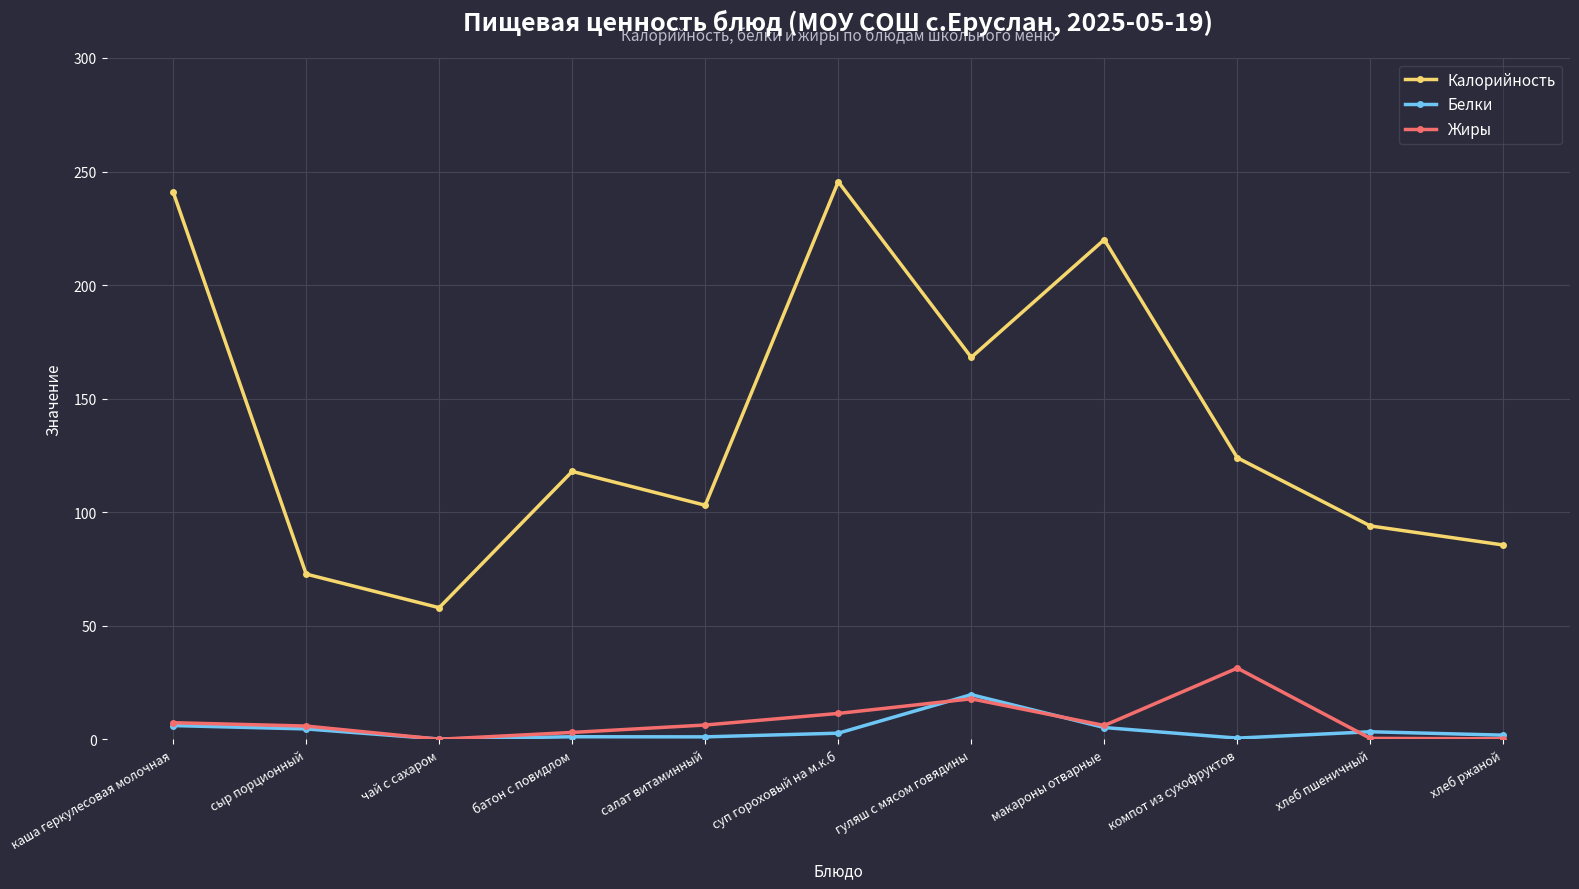

Is this an area chart (filled region under the line)?

No